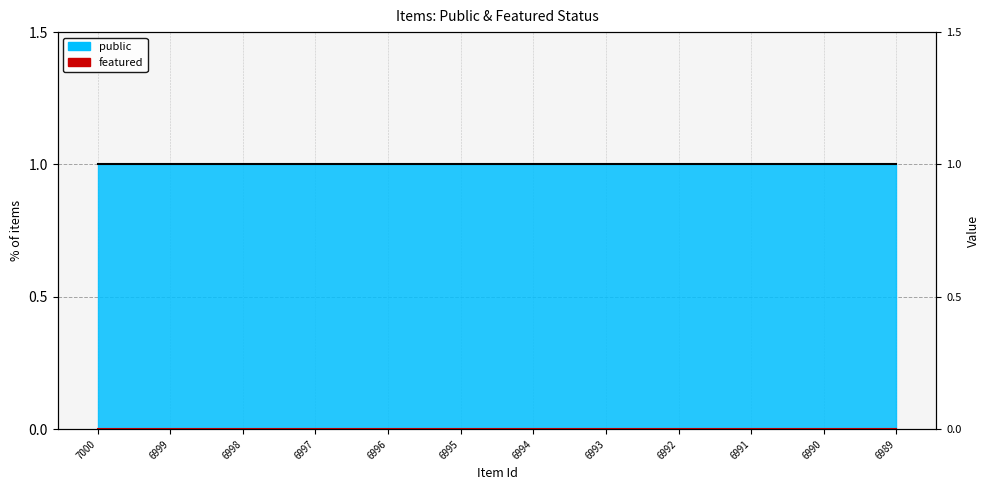

How many lines are shown in the chart?

2